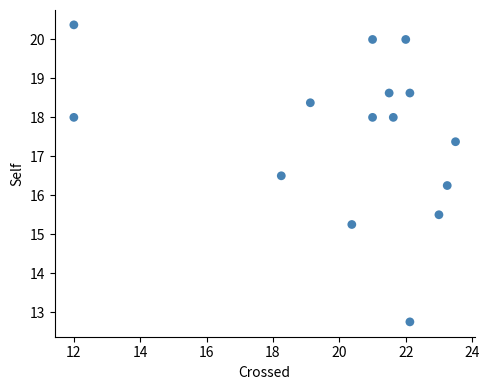

What is the range of X values (max minus min)?

11.5